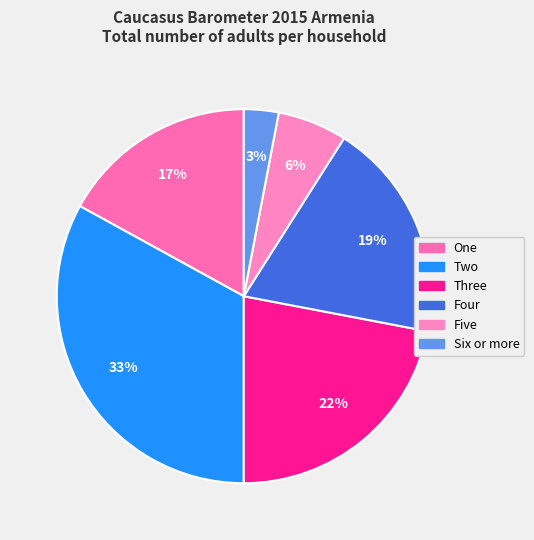

What percentage is NOT represented by Two?

67.0%